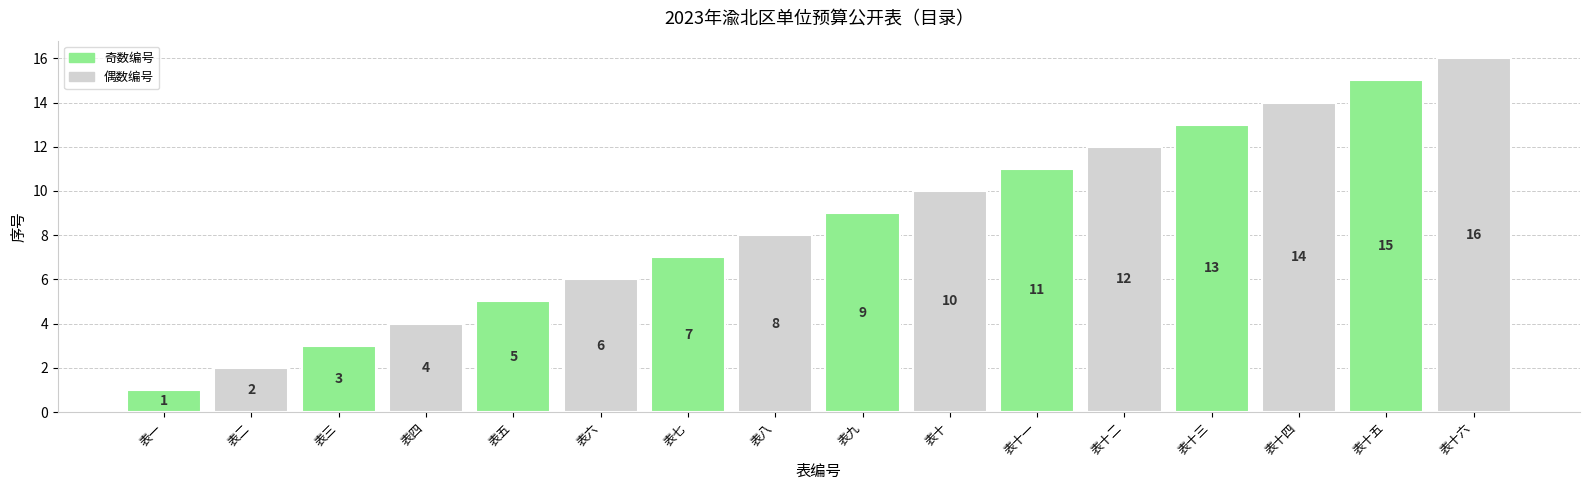

Which category has the highest value across all series?

表十六